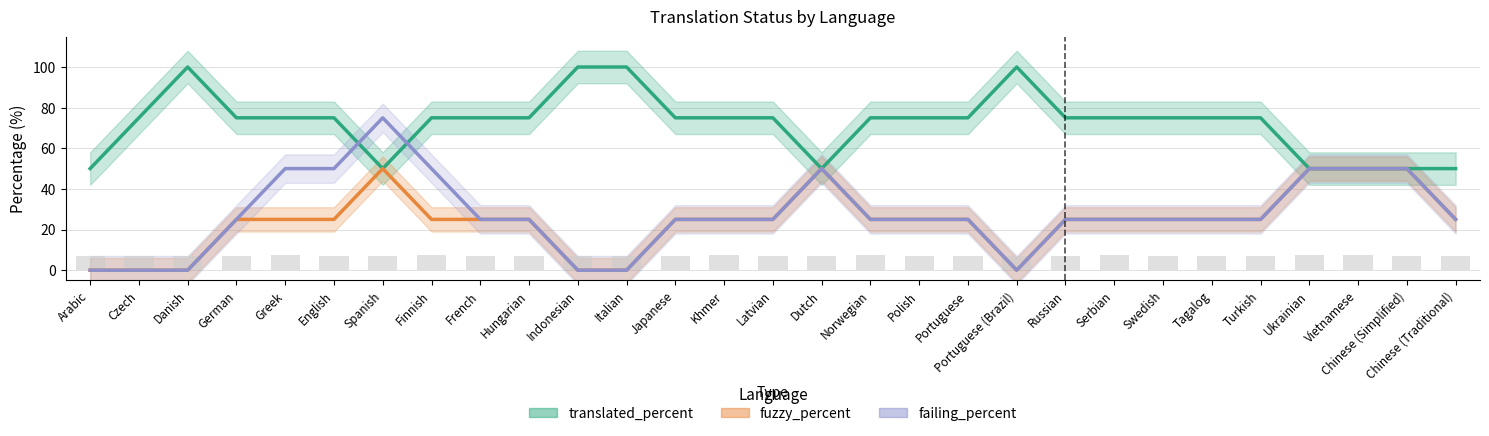

Rank the series at Chinese (Simplified) from highest to lowest value.

translated_percent, fuzzy_percent, failing_percent